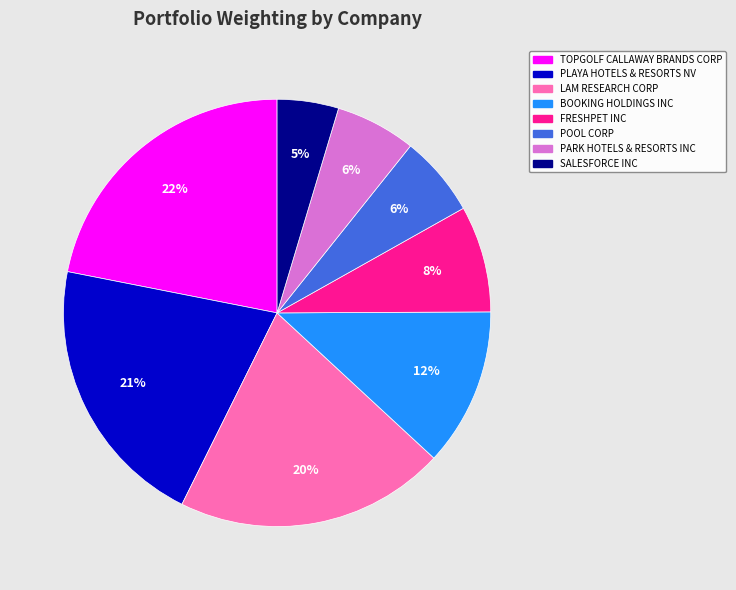

Between BOOKING HOLDINGS INC and PLAYA HOTELS & RESORTS NV, which is larger?

PLAYA HOTELS & RESORTS NV